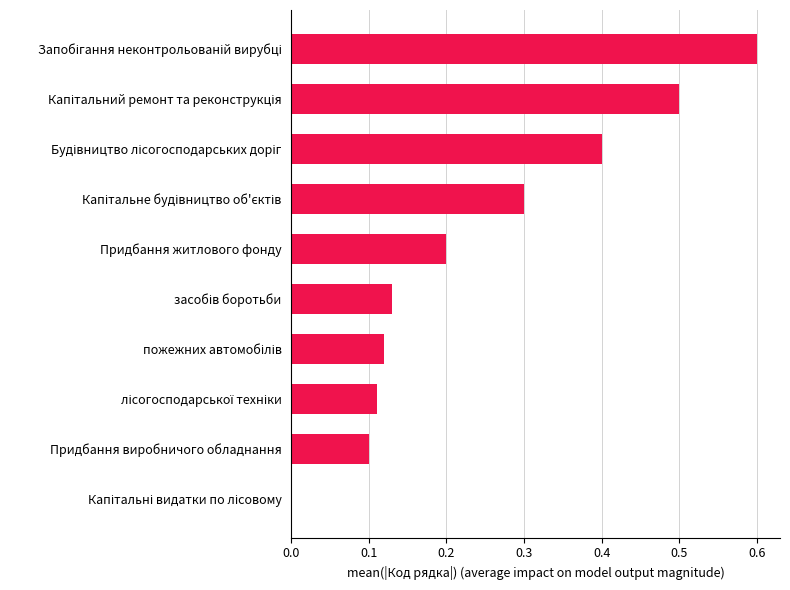

What is the sum of all values?

2.5